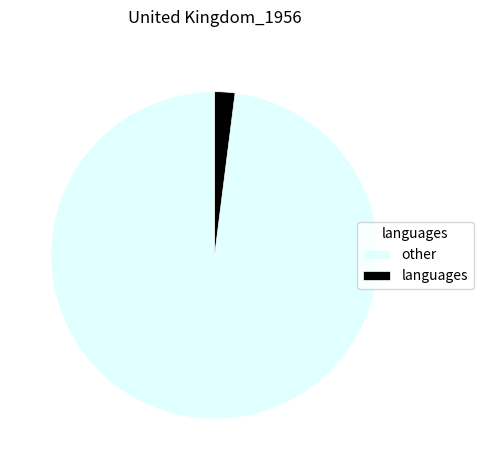

What is the smallest slice in the pie chart?

languages